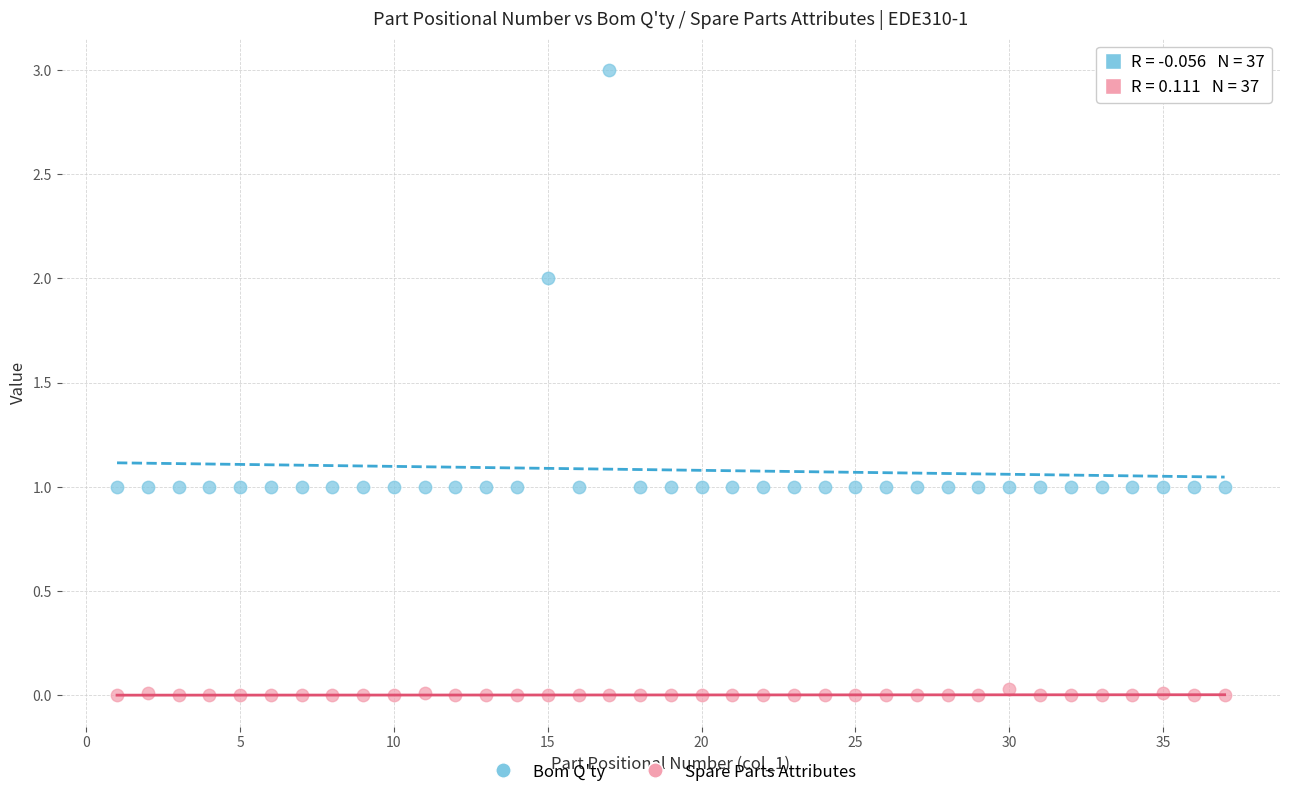

Which series reaches the minimum Y coordinate?

Spare Parts Attributes